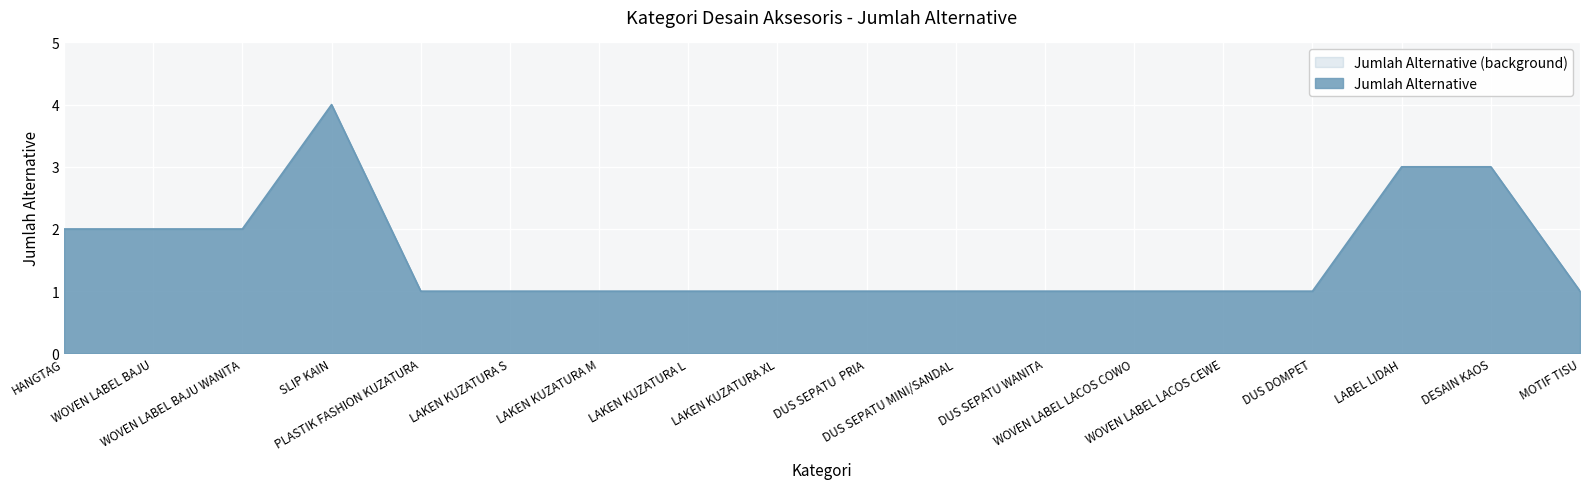

What is the ratio of the value at WOVEN LABEL LACOS COWO to the value at DESAIN KAOS?

0.3